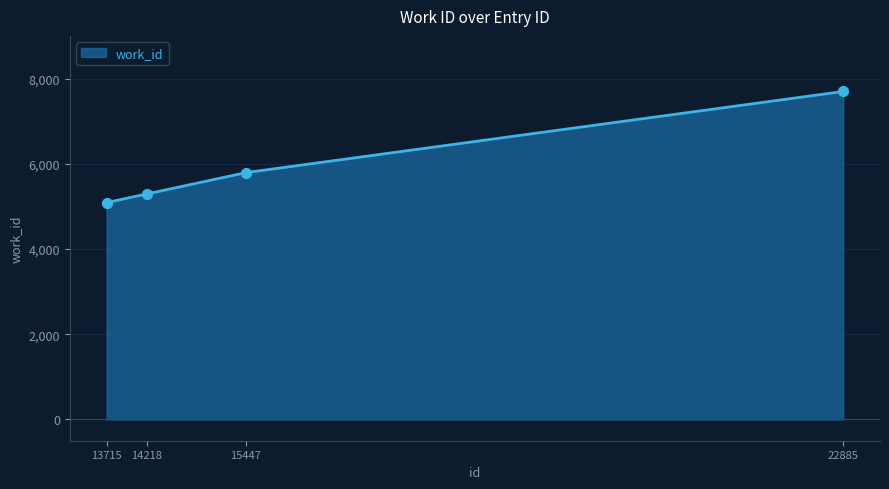

Between 15447 and 22885, which is larger?

22885